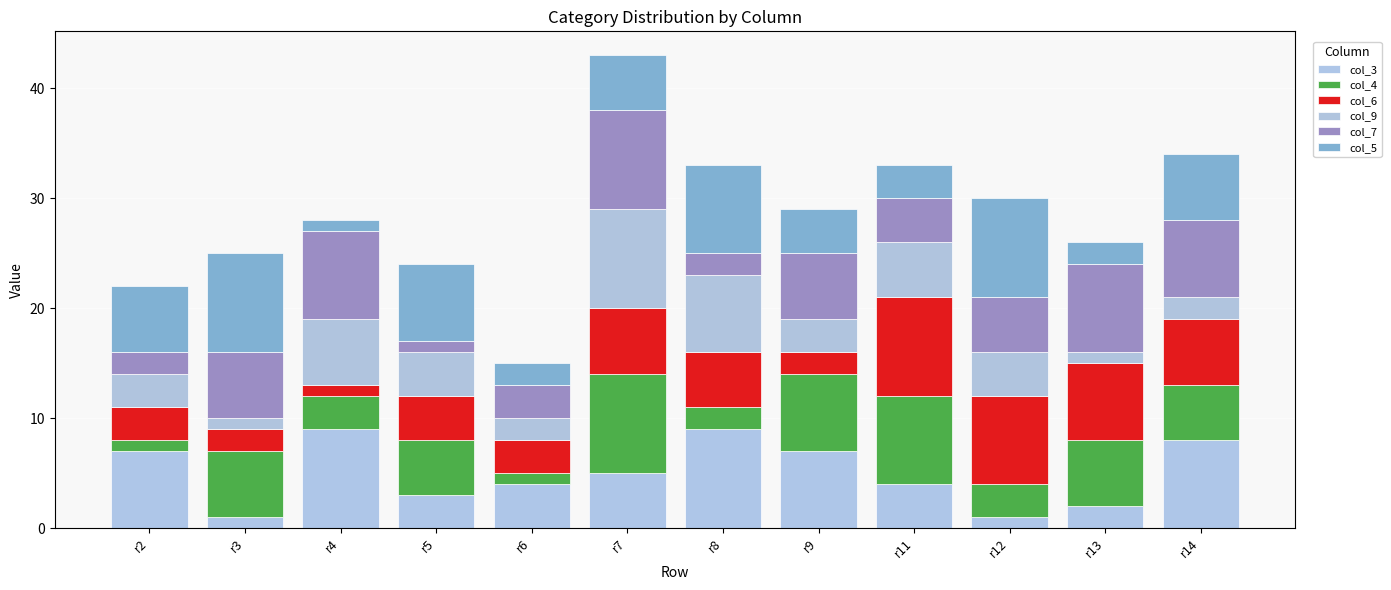

At which label does col_9 first exceed 4?

r4